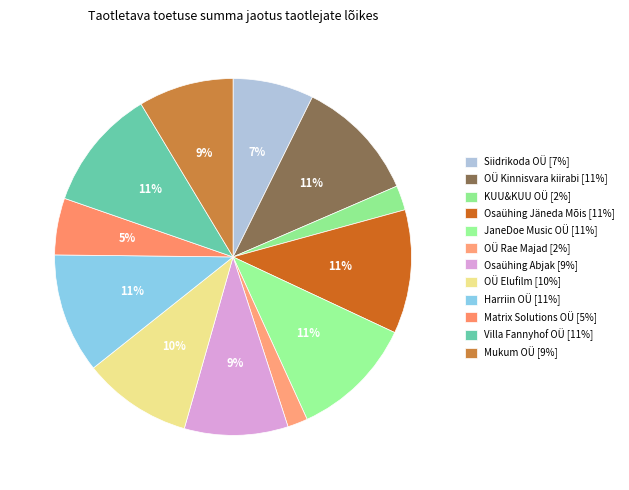

Approximately how many times larger is the value at Osaühing Abjak compared to Siidrikoda OÜ?

1.3